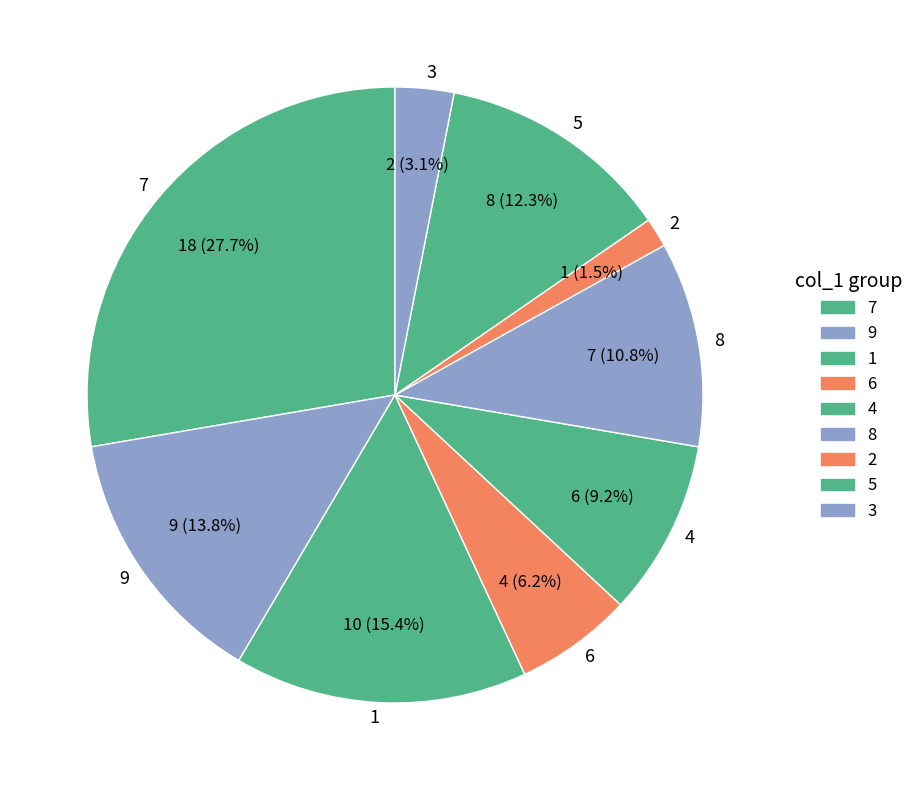

To the nearest percent, what is the average slice percentage?

11%